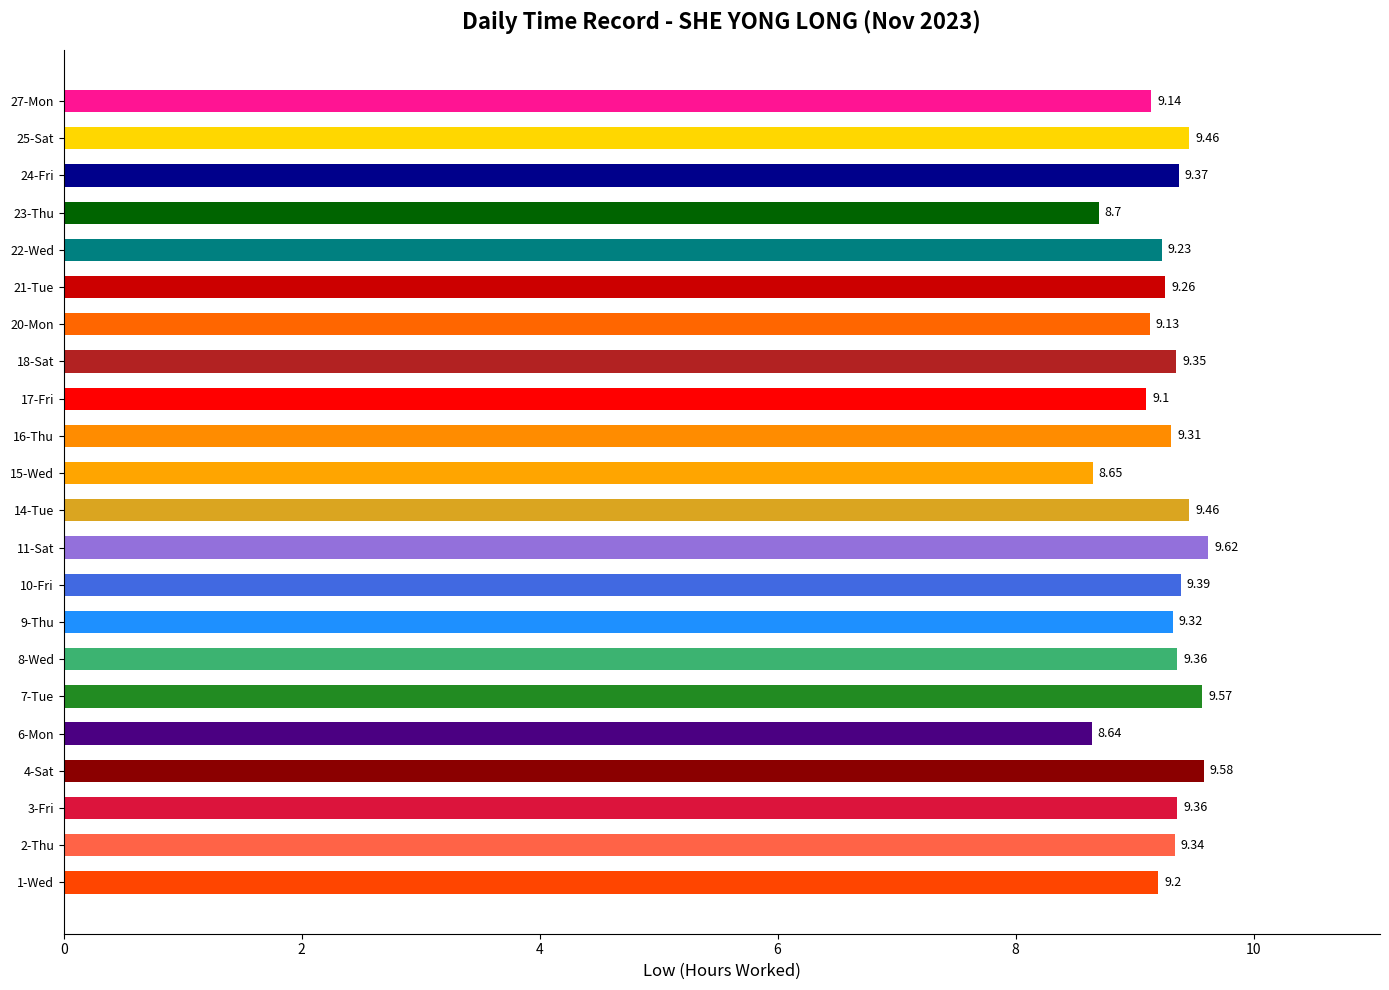

Does the chart contain stacked bars?

No